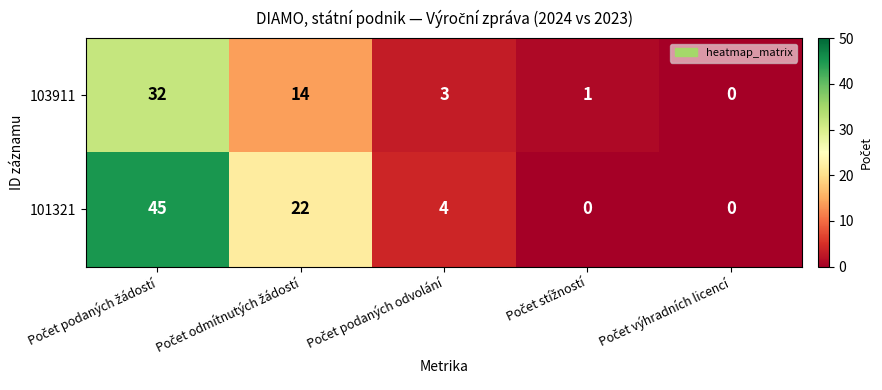

Rank the series by their maximum value, from highest to lowest.

101321, 103911